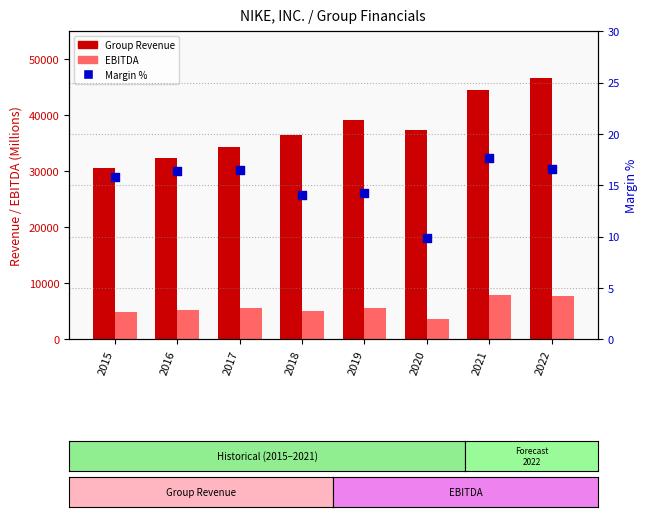

What is the total value across all series at 2019?

44686.2